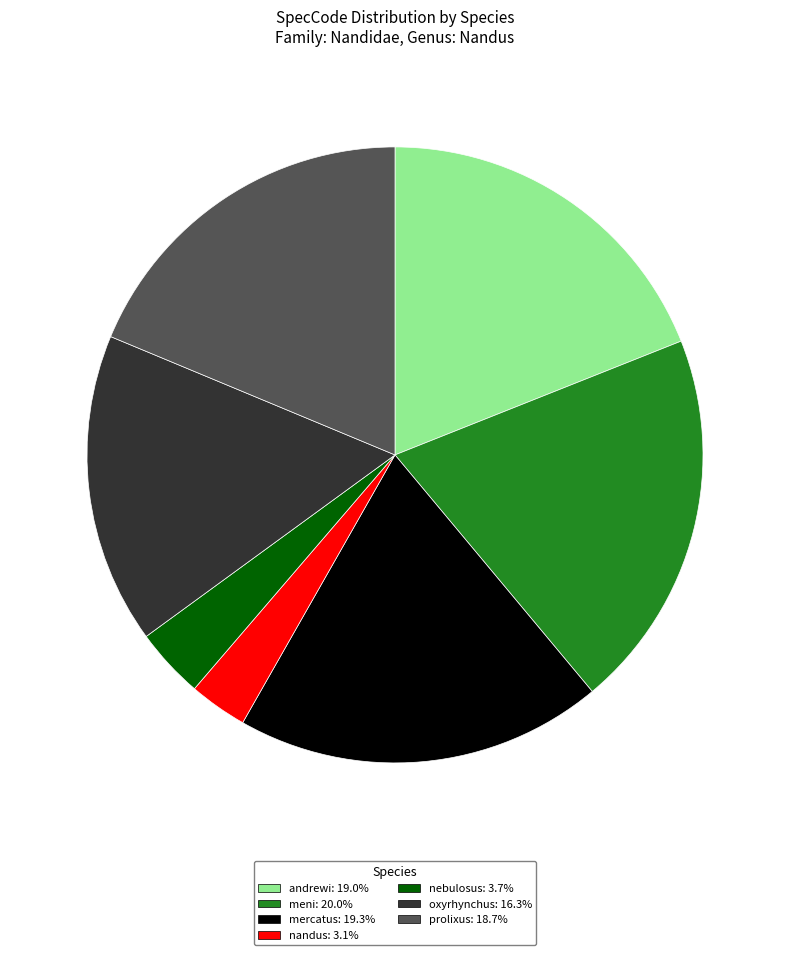

Does prolixus represent more than half of the total?

No